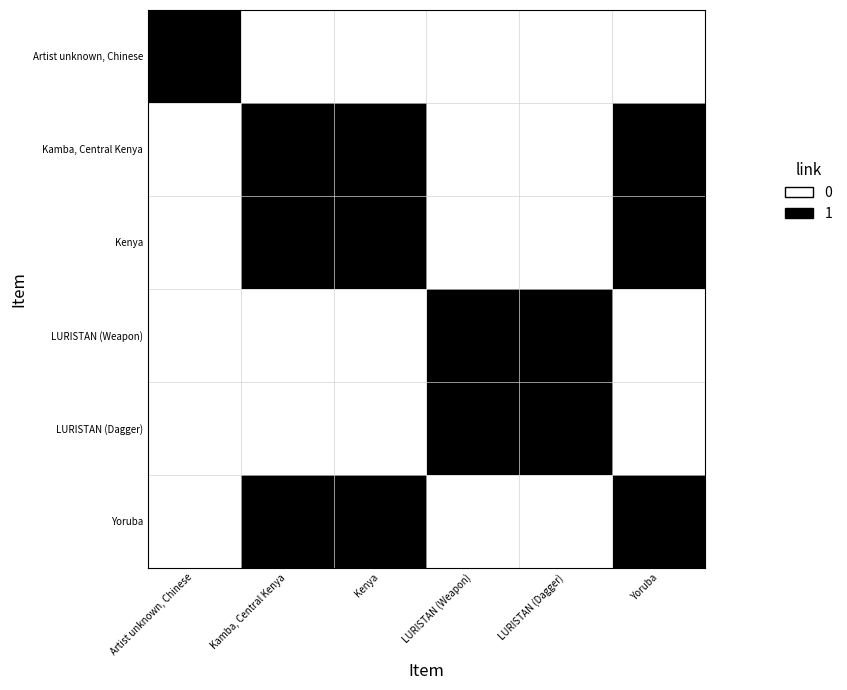

Which category has the highest value across all series?

Artist unknown, Chinese